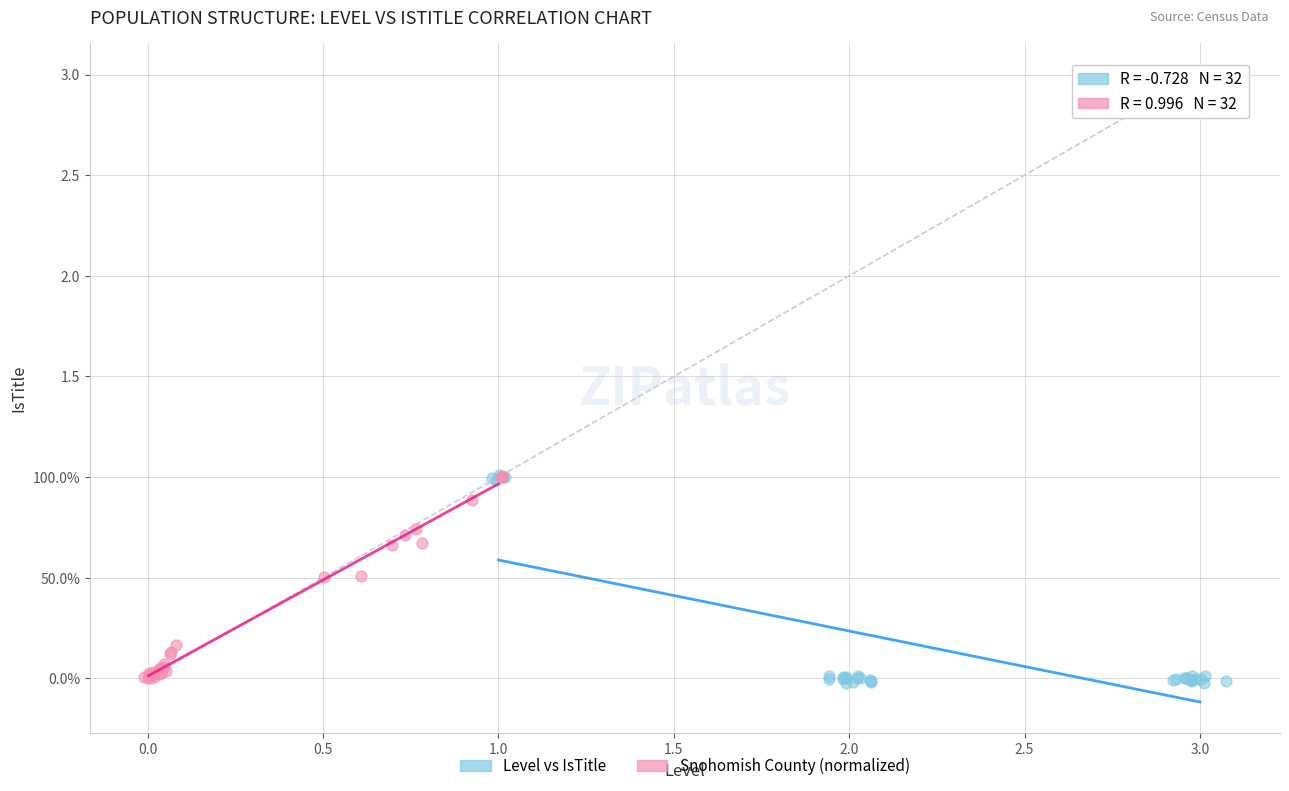

What are all the series names shown in the legend?

Level vs IsTitle, Snohomish County (normalized)